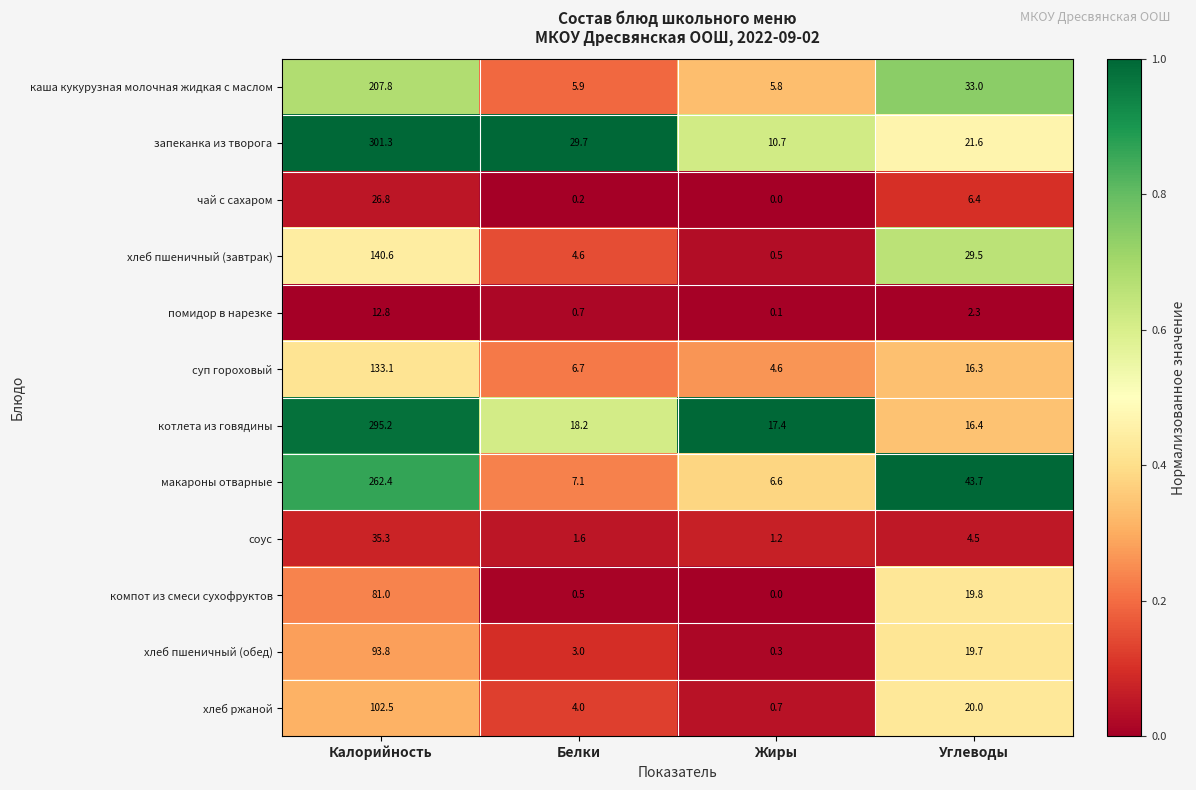

What is the difference between the maximum and minimum values in the помидор в нарезке series?

12.7